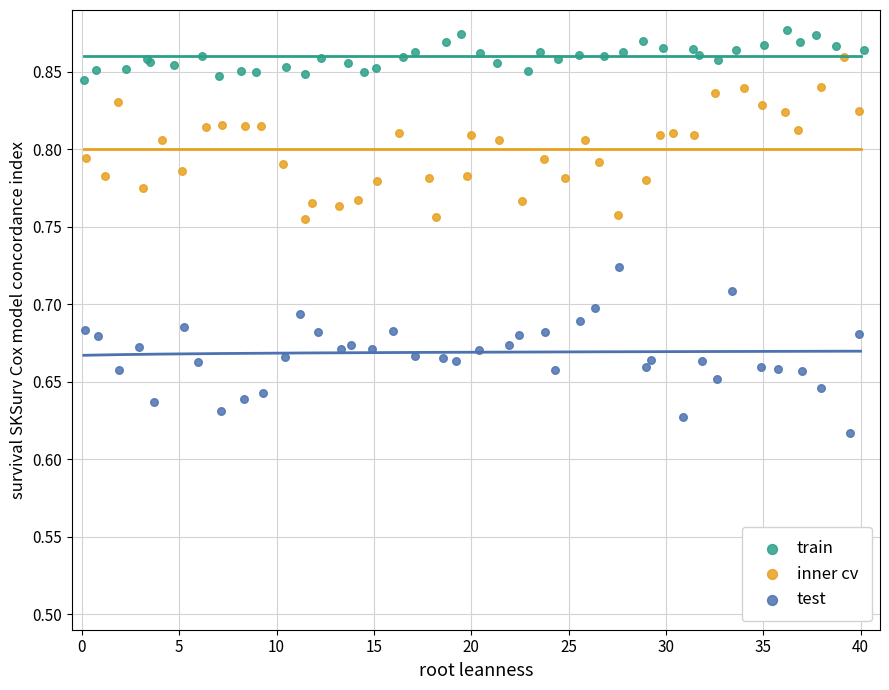

Which series reaches the maximum Y coordinate?

train